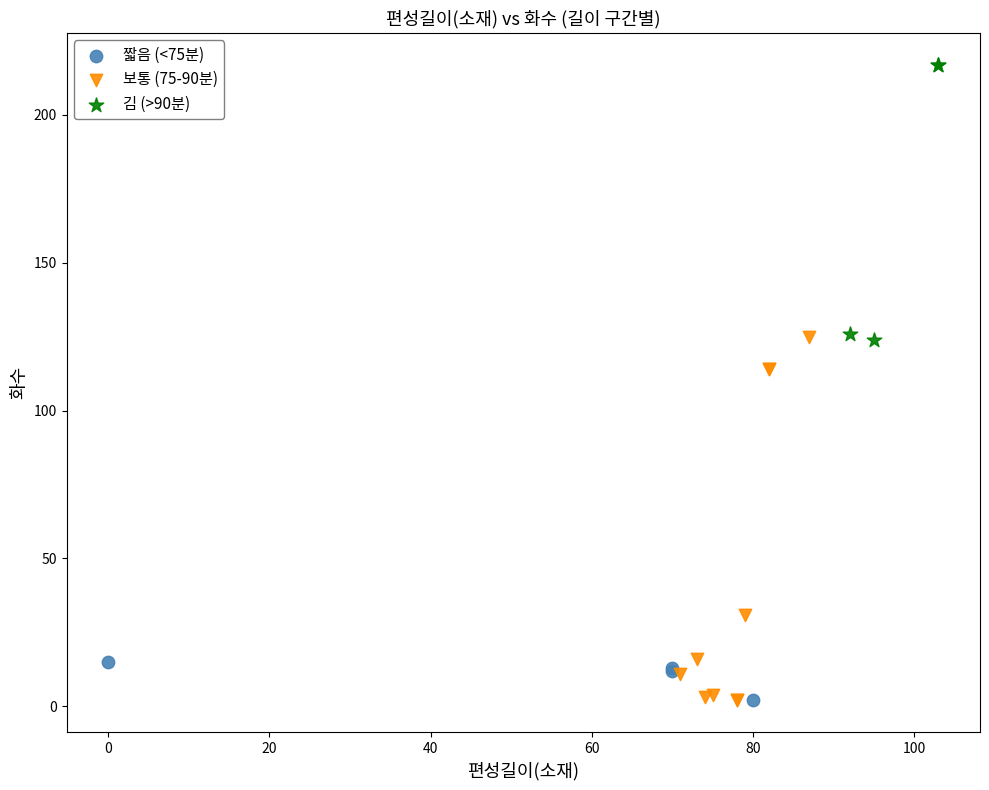

Which series contains the highest Y value?

김 (>90분)